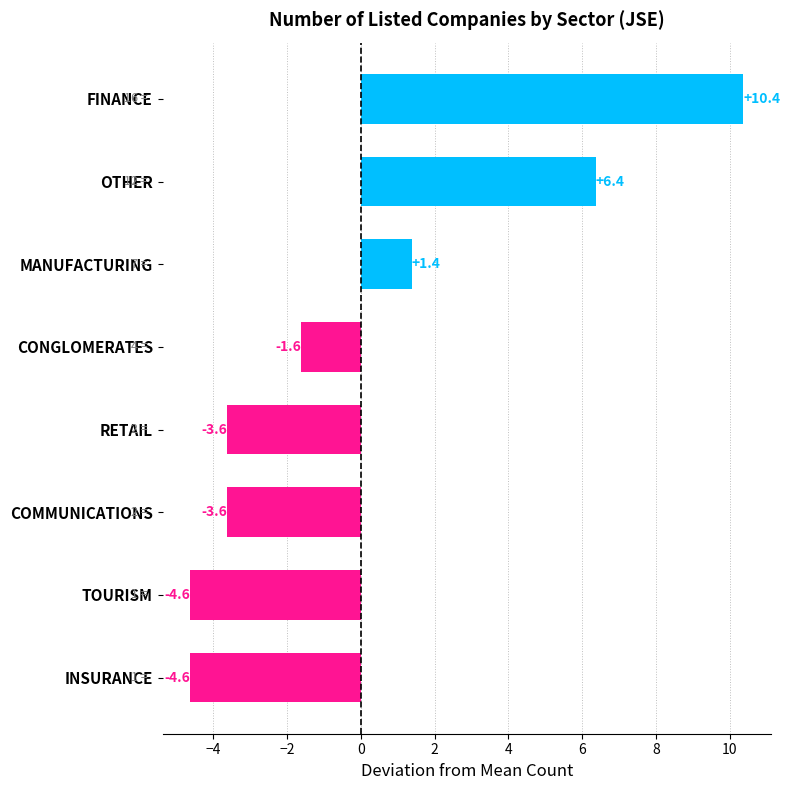

Is it true that the value at FINANCE is 10.4?

True